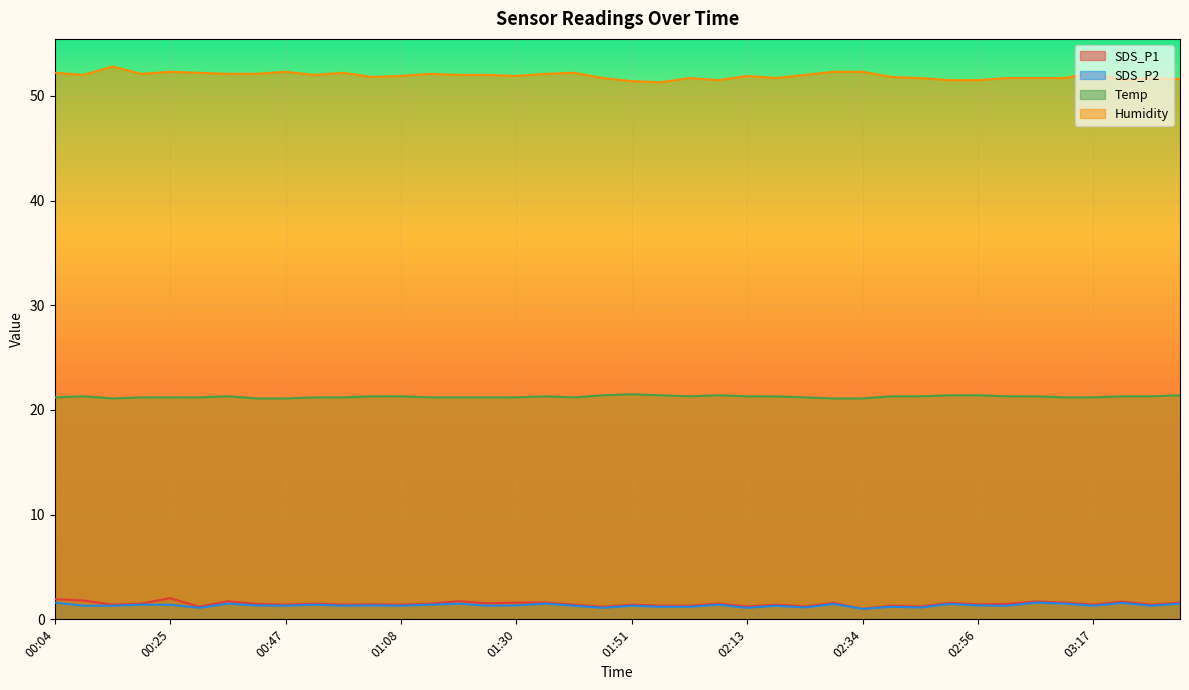

Rank the categories by SDS_P1 value from highest to lowest.

00:25, 00:04, 00:09, 00:36, 01:19, 03:06, 03:22, 01:30, 01:35, 03:12, 03:33, 02:29, 02:50, 01:24, 00:20, 00:52, 01:13, 02:07, 00:41, 03:01, 01:03, 02:56, 00:14, 00:47, 00:57, 01:08, 01:40, 01:51, 02:18, 03:17, 03:28, 01:56, 02:02, 02:39, 02:13, 02:23, 02:45, 00:30, 01:46, 02:34